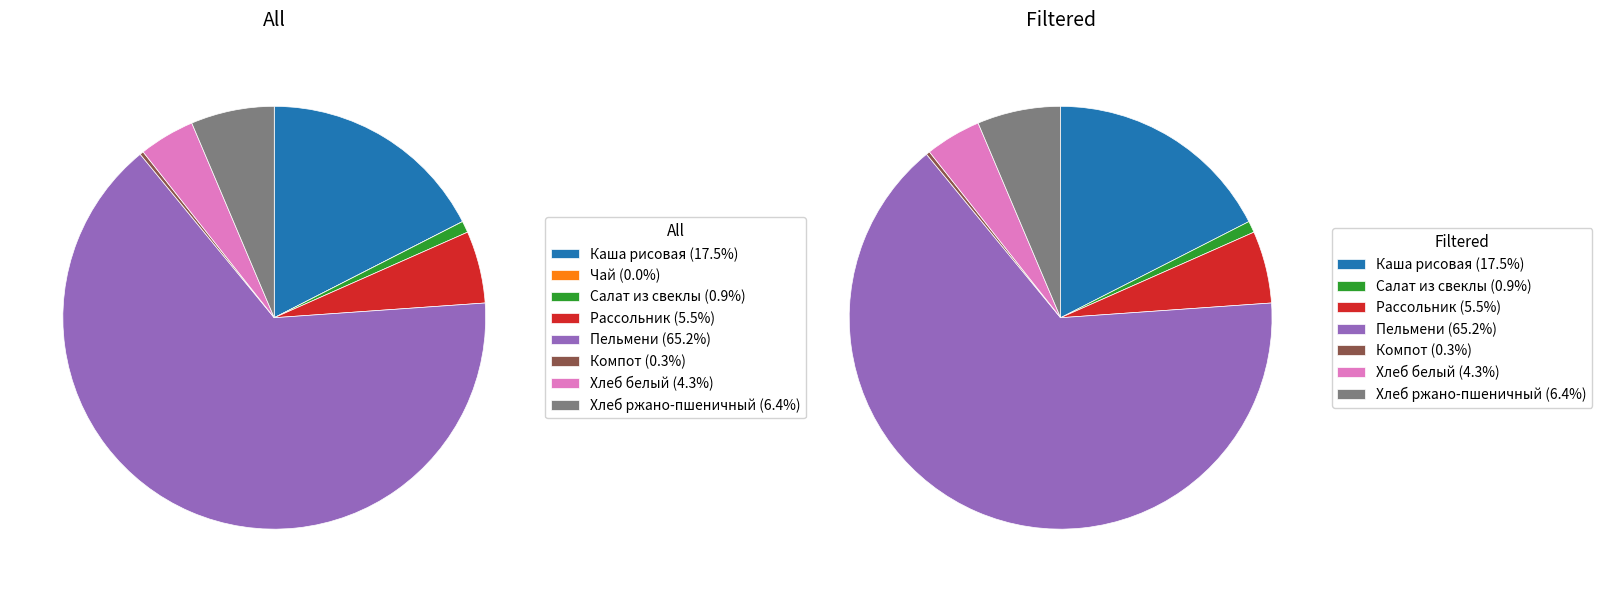

To the nearest percent, what is the average slice percentage?

12%